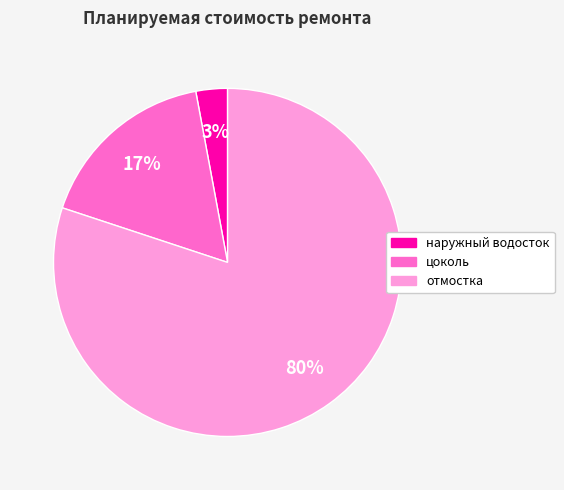

True or false: наружный водосток accounts for 3% of the total.

True